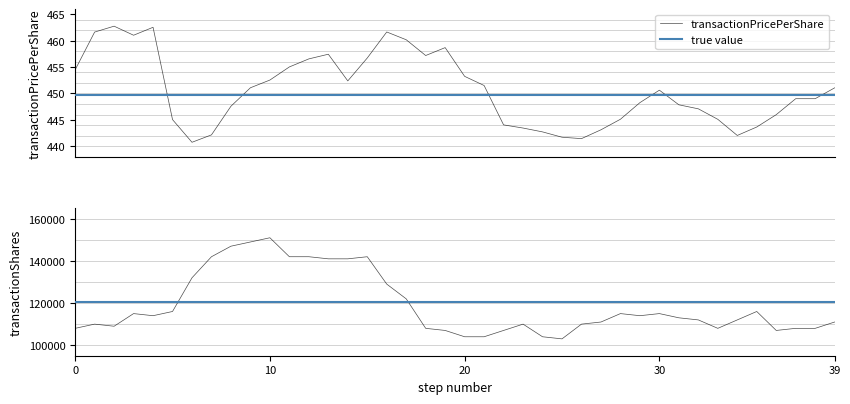

Is the value of transactionShares at 2024-05-01 greater than the value of transactionPricePerShare at 2024-05-24?

Yes